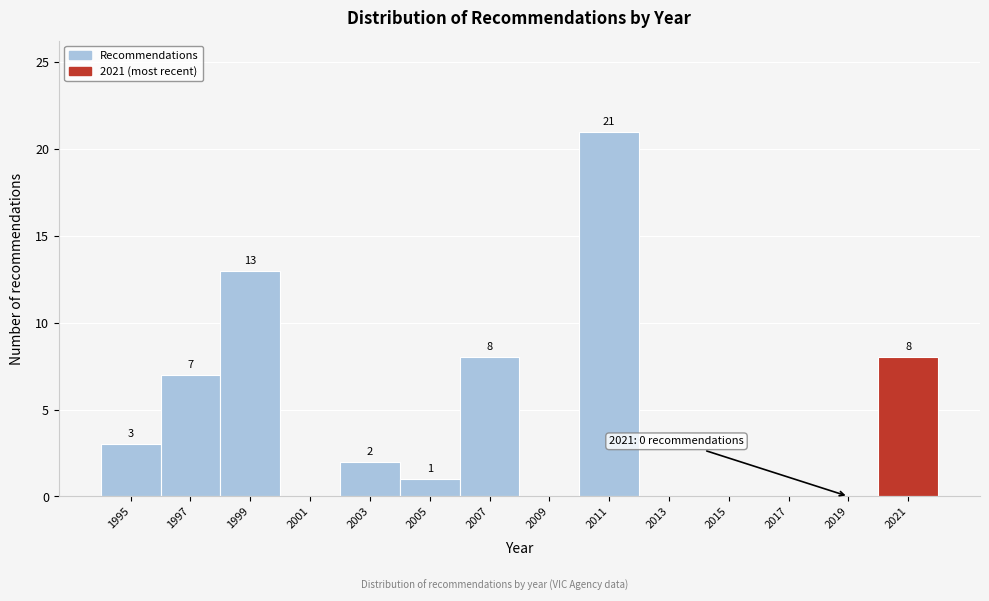

Reading right to left, transcribe all the data shown in this chart.

2021=8	2019=0	2017=0	2015=0	2013=0	2011=21	2009=0	2007=8	2005=1	2003=2	2001=0	1999=13	1997=7	1995=3